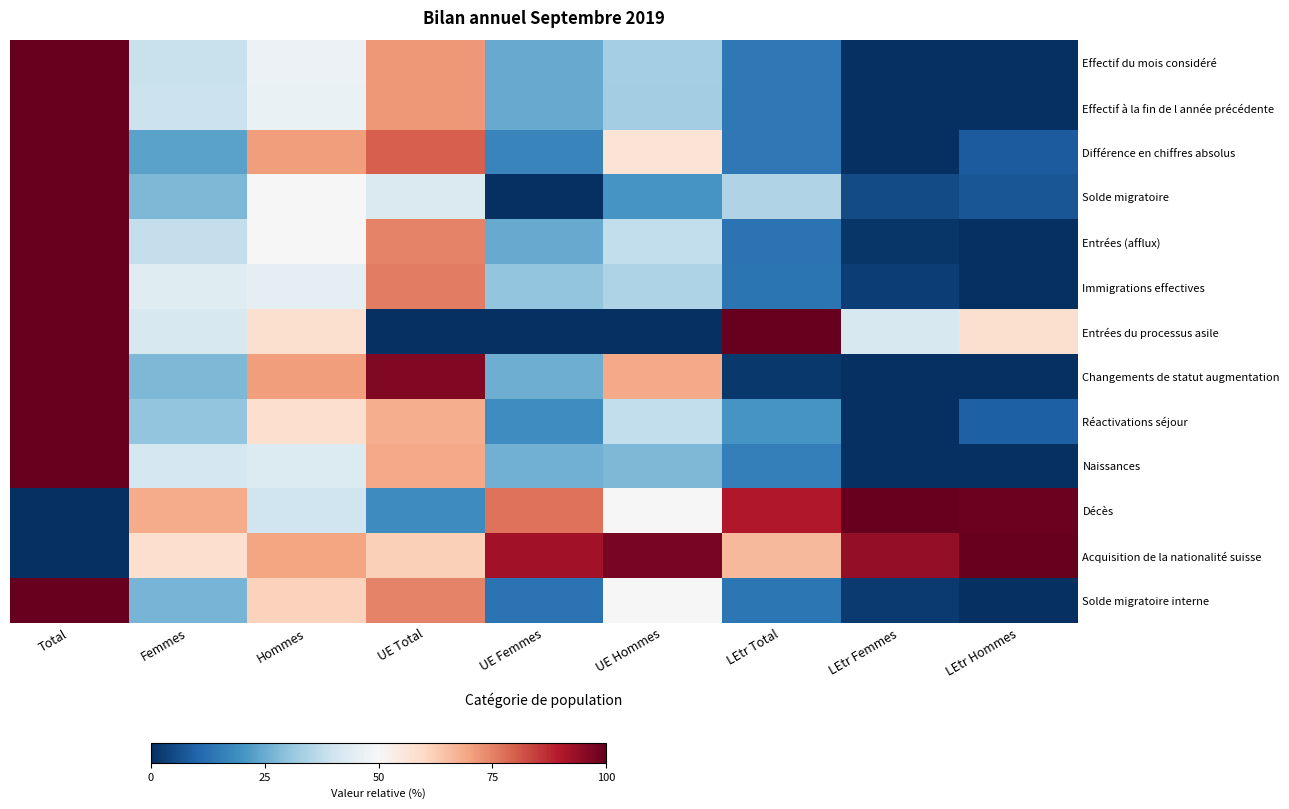

What is the maximum value shown in the chart?

100.0